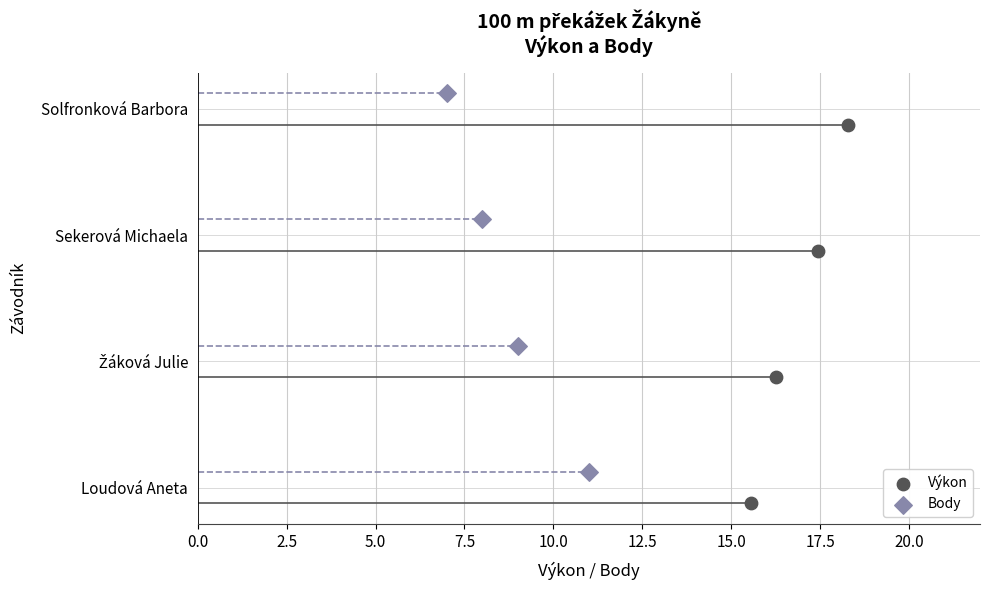

Which series reaches the minimum Y coordinate?

Výkon